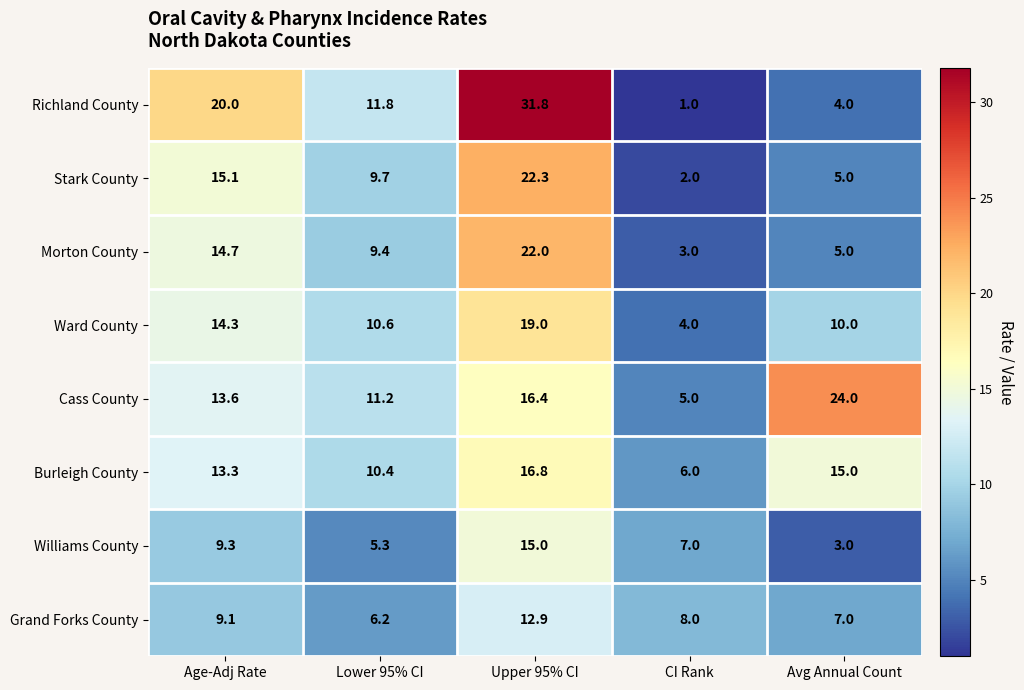

What is the difference between the maximum and minimum values in the Richland County series?

30.8